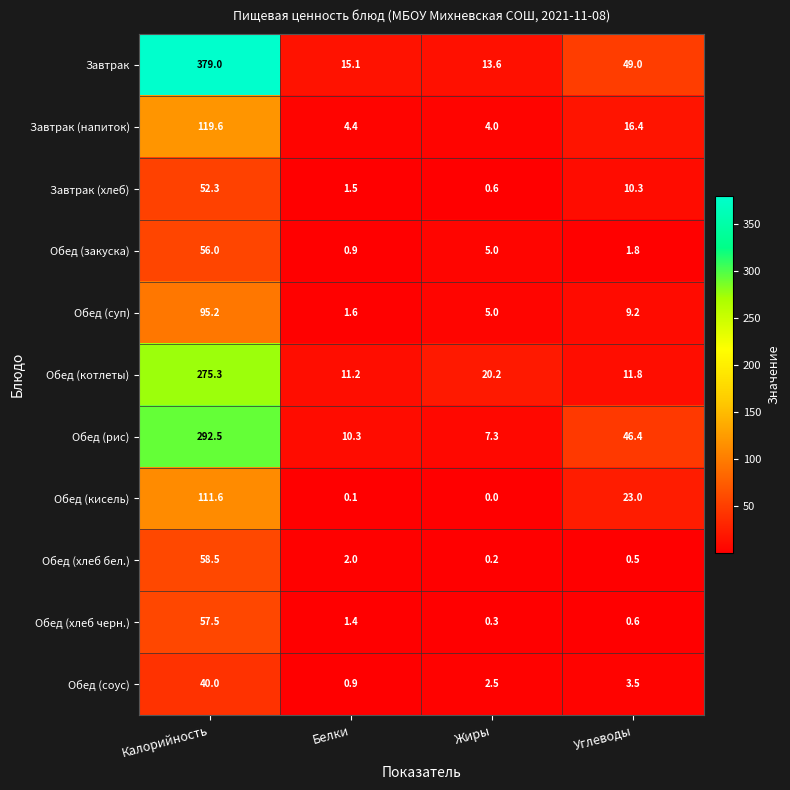

At which label does Завтрак first exceed 49?

Калорийность